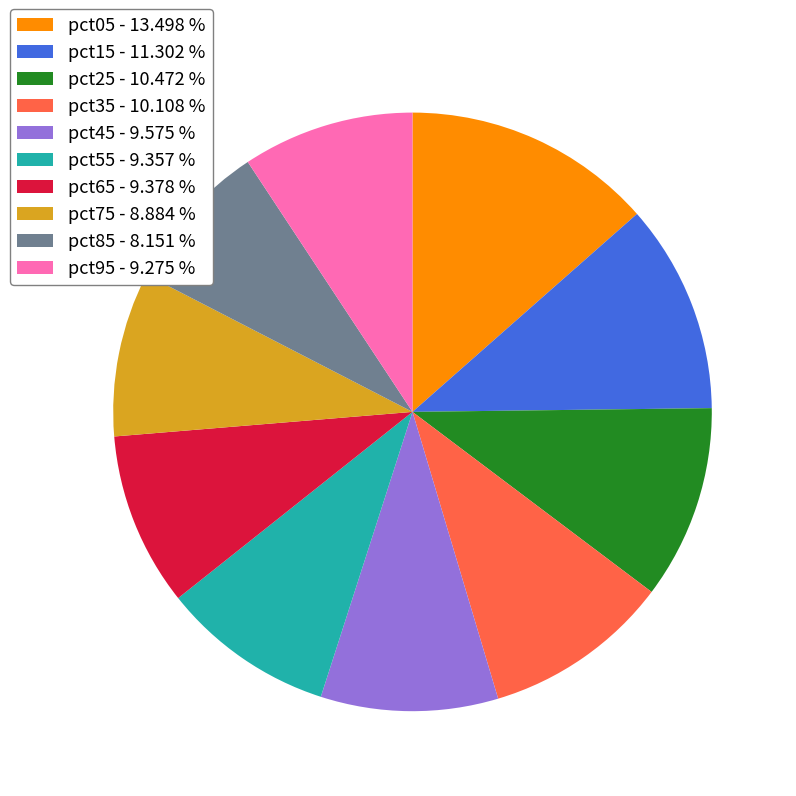

Approximately how many times larger is the value at pct65 - 9.378 % compared to pct35 - 10.108 %?

0.9